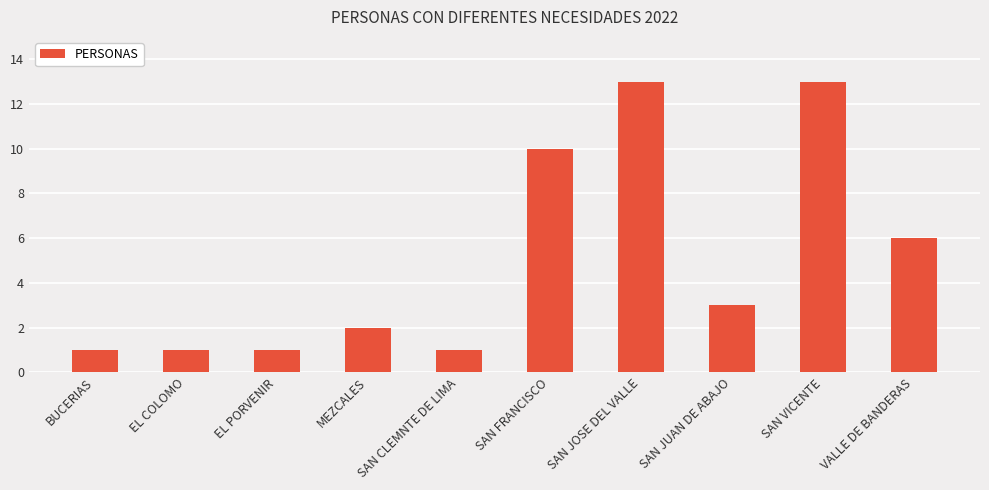

What is the minimum value shown in the chart?

1